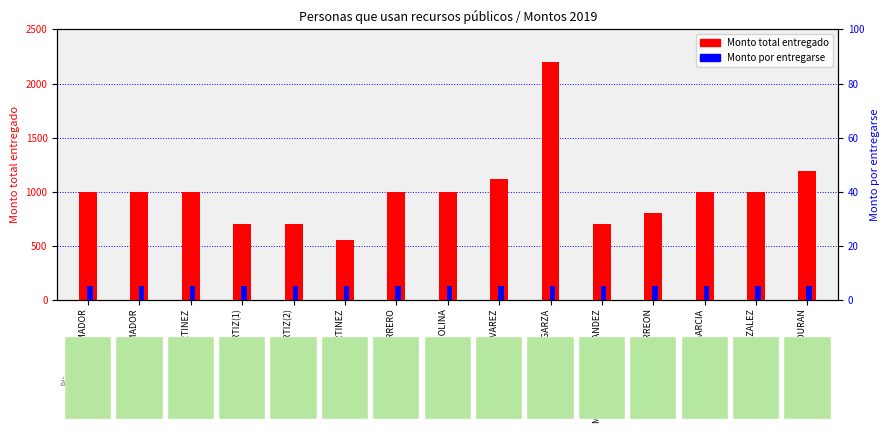

Which category has the lowest value in the Monto total entregado series?

DAYSY MARTINEZ